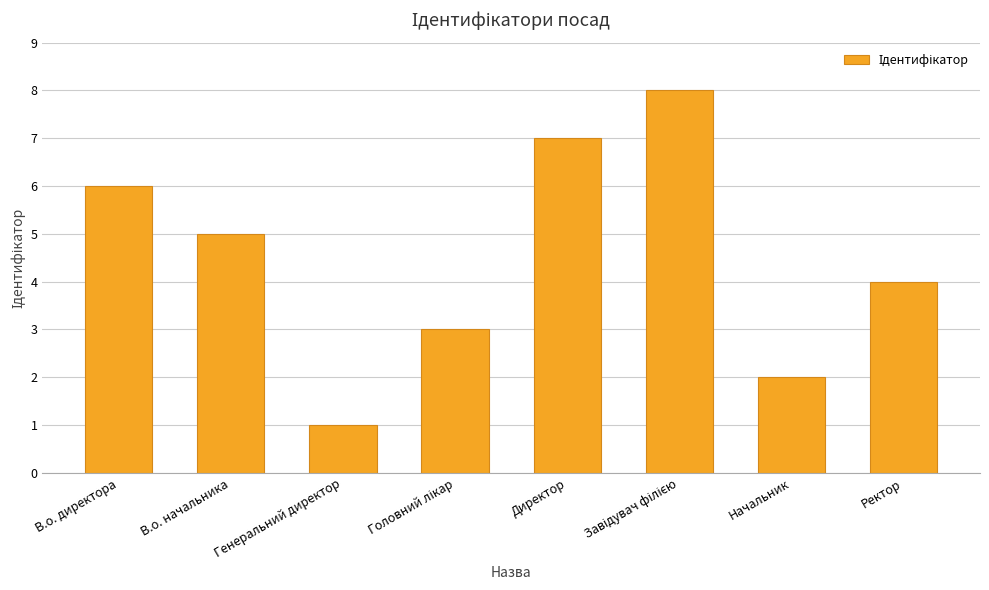

What is the smallest value displayed?

1